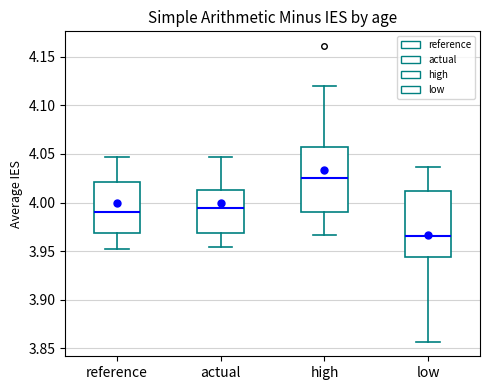

Which box has the lowest median line?

low